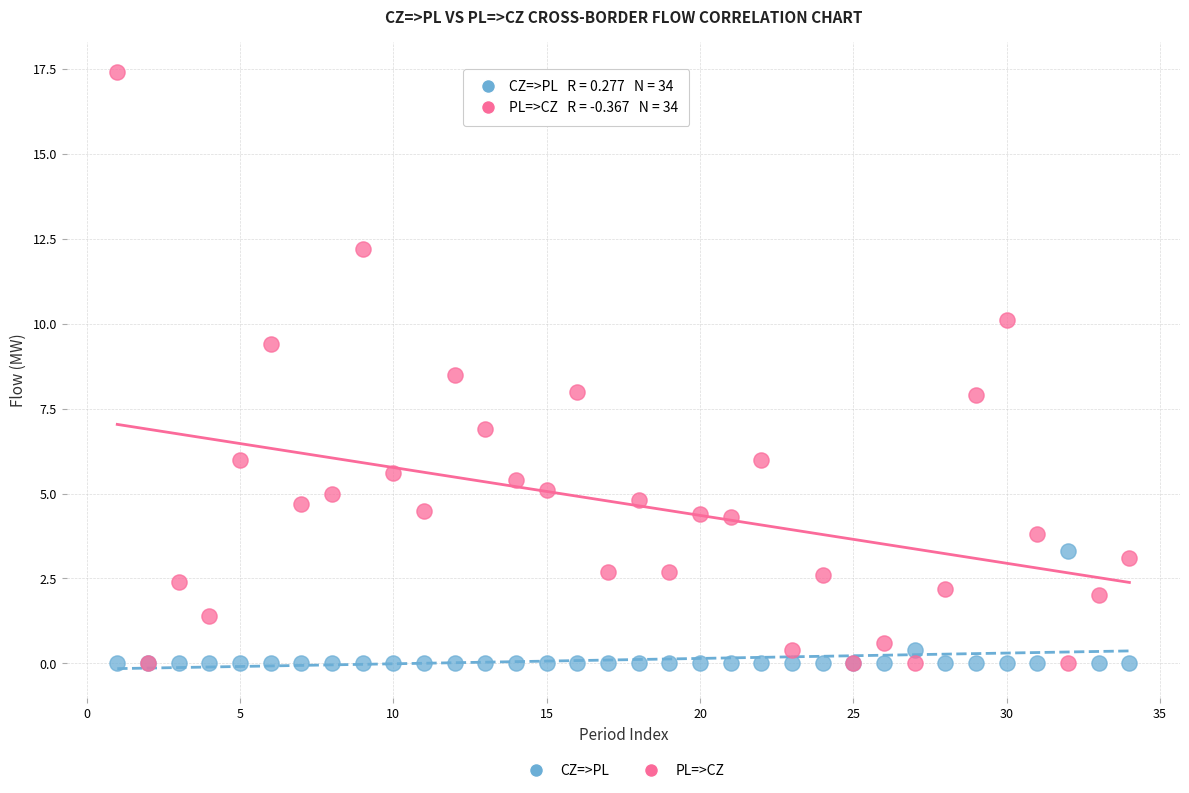

What are all the series names shown in the legend?

CZ=>PL, PL=>CZ